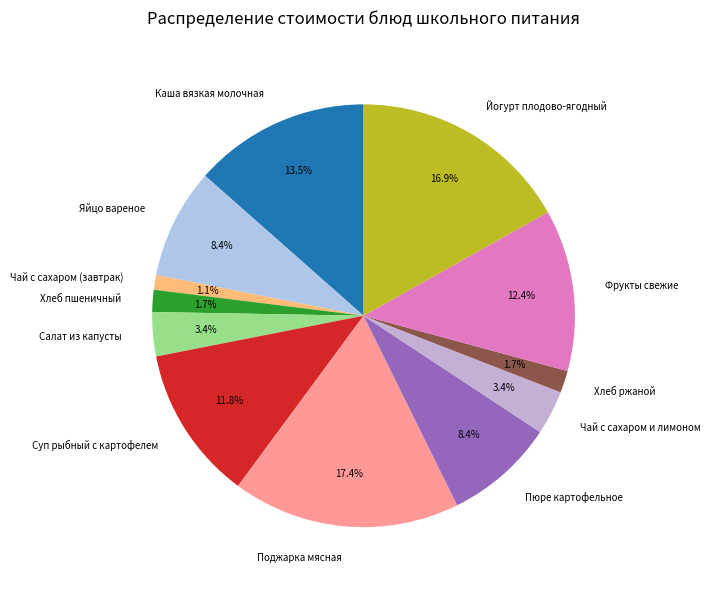

To the nearest percent, what is the combined percentage of Яйцо вареное and Хлеб ржаной?

10%